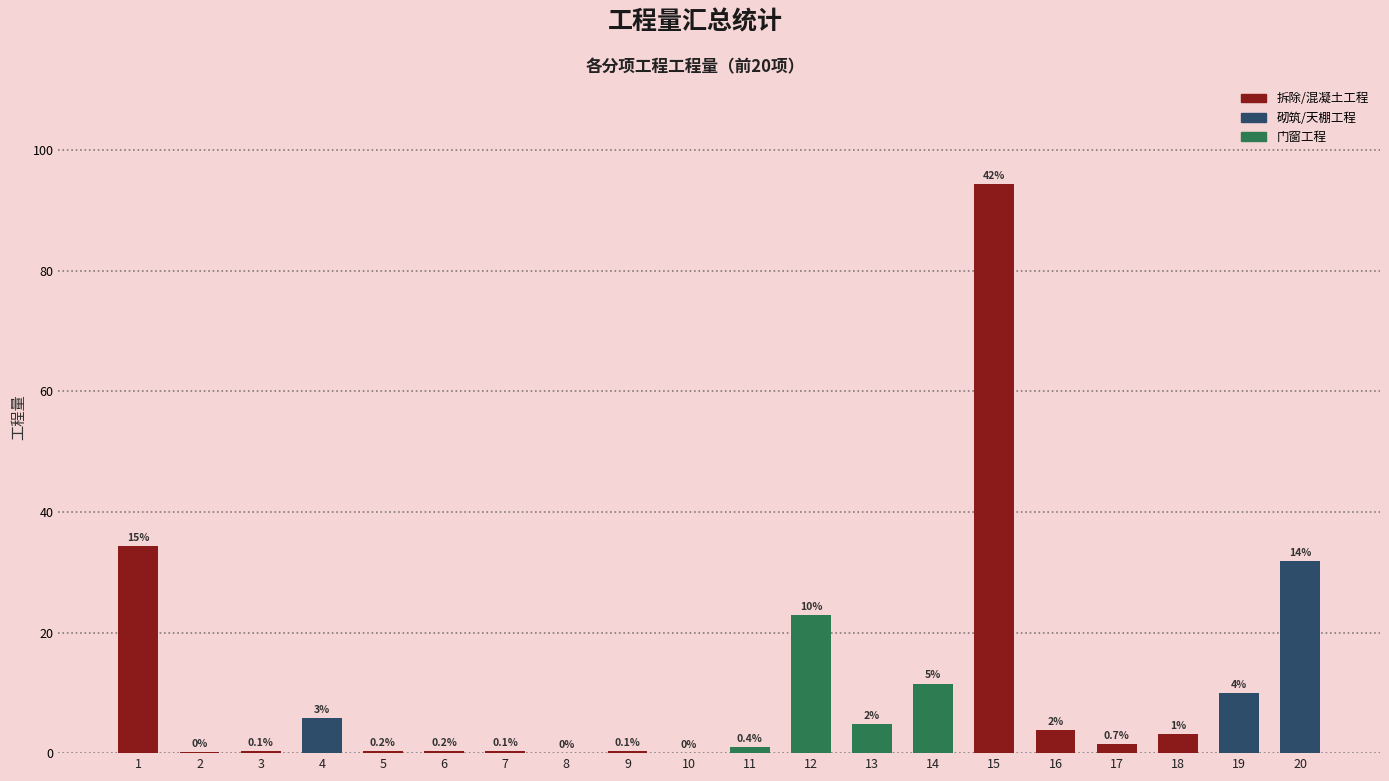

Reading right to left, list all the values displayed in this chart.

20=31.8	19=10.0	18=3.1	17=1.6	16=3.8	15=94.5	14=11.6	13=4.9	12=22.9	11=1.0	10=0.0	9=0.3	8=0.0	7=0.3	6=0.4	5=0.3	4=5.8	3=0.3	2=0.2	1=34.3